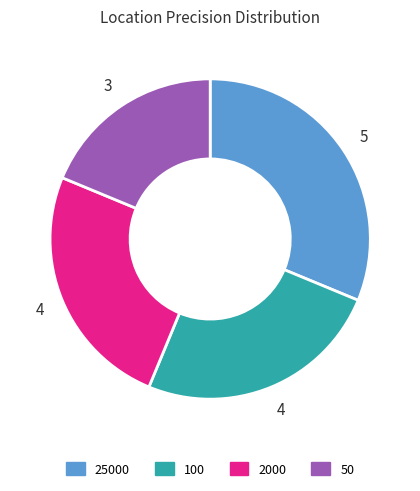

The 2000 slice represents 25% of the pie. True or false?

True